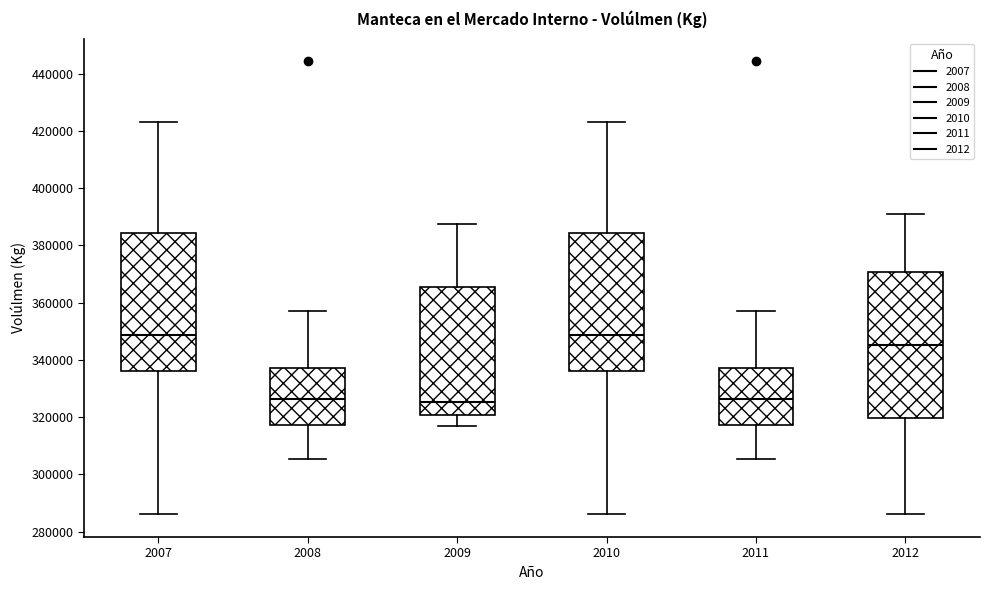

Reading left to right, transcribe this box plot: for each box, give where its median line is, the range the box spans, and where its two whiskers end, as read against the y-axis. The values are not printed on the chart, so give them approximately, as read against the axis.

2007: median 348000, box 336000 to 384000, whiskers 286000 to 424000
2008: median 326000, box 318000 to 338000, whiskers 306000 to 358000
2009: median 326000, box 320000 to 366000, whiskers 316000 to 388000
2010: median 348000, box 336000 to 384000, whiskers 286000 to 424000
2011: median 326000, box 318000 to 338000, whiskers 306000 to 358000
2012: median 346000, box 320000 to 370000, whiskers 286000 to 392000